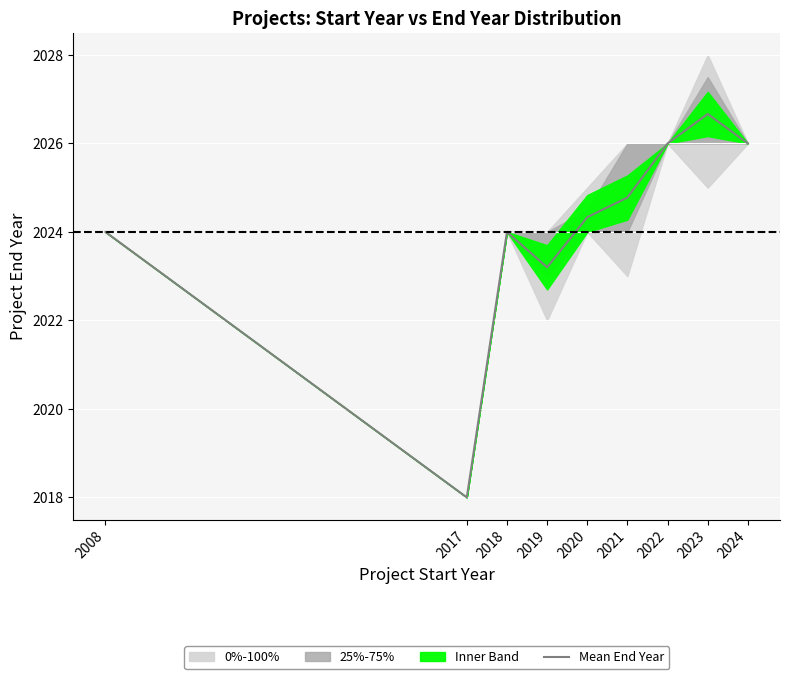

The value of Mean End Year at 2023 is 892.3. True or false?

False